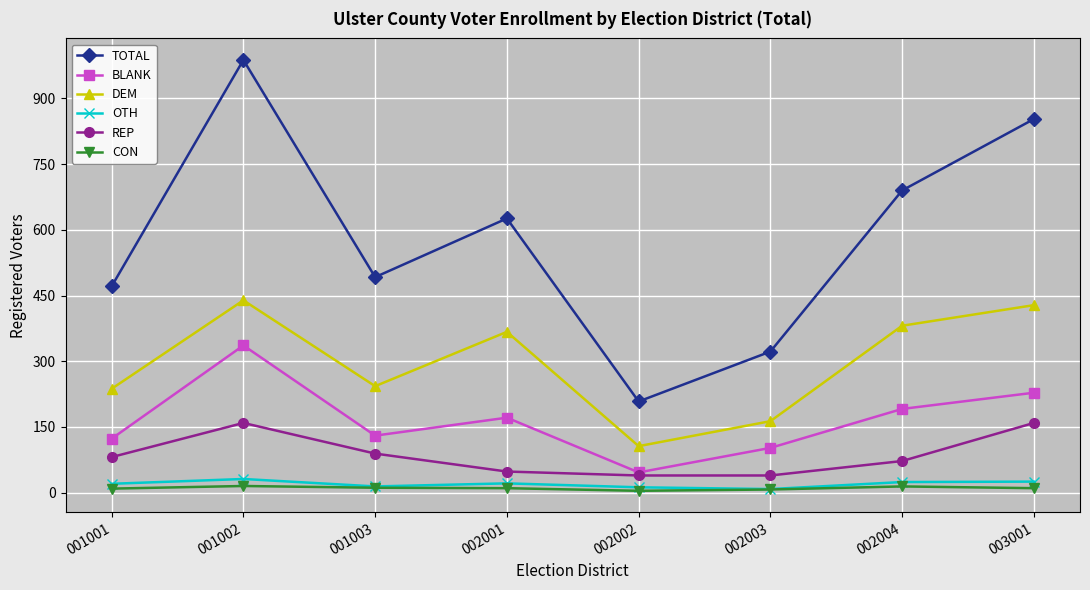

The value of OTH at 001001 is 20. True or false?

True